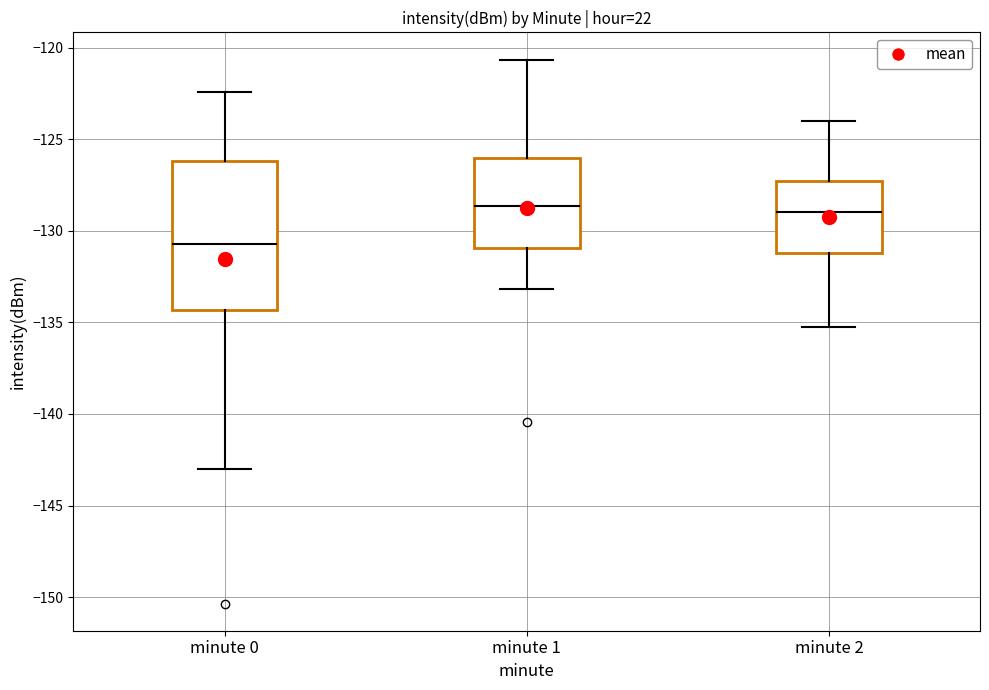

Which box's median line is the lowest?

minute 0